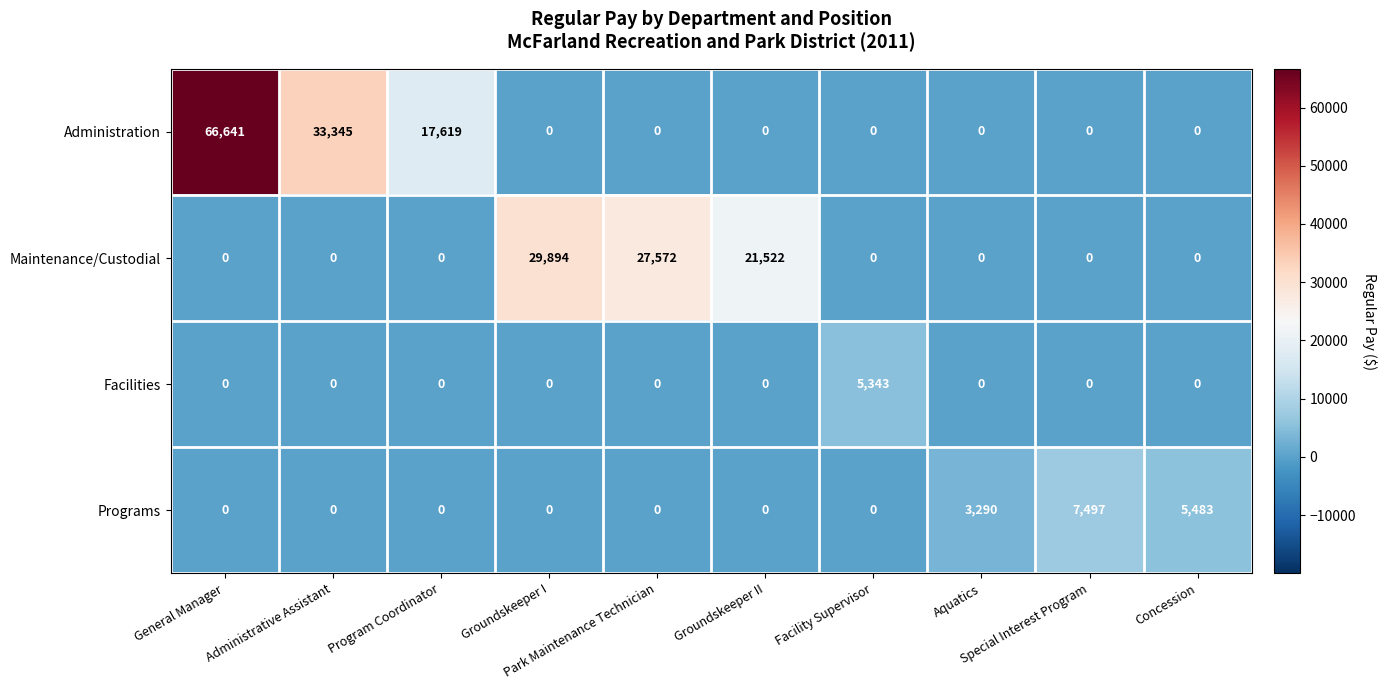

What is the average value of the Facilities series?

534